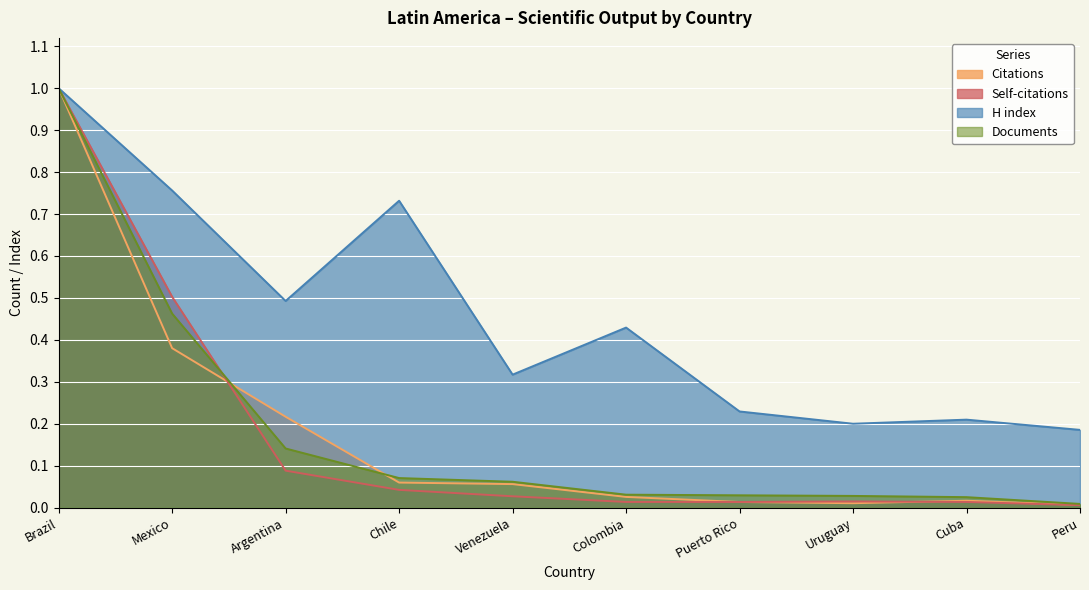

How many lines are shown in the chart?

4